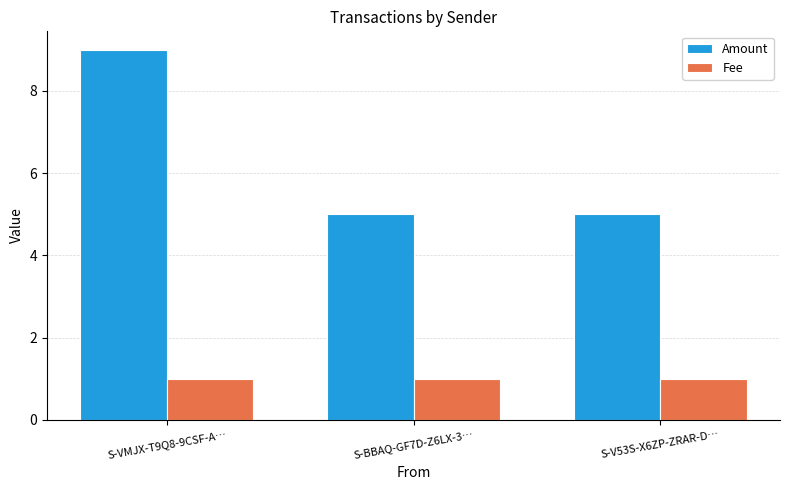

Which series has the largest total across all categories?

Amount